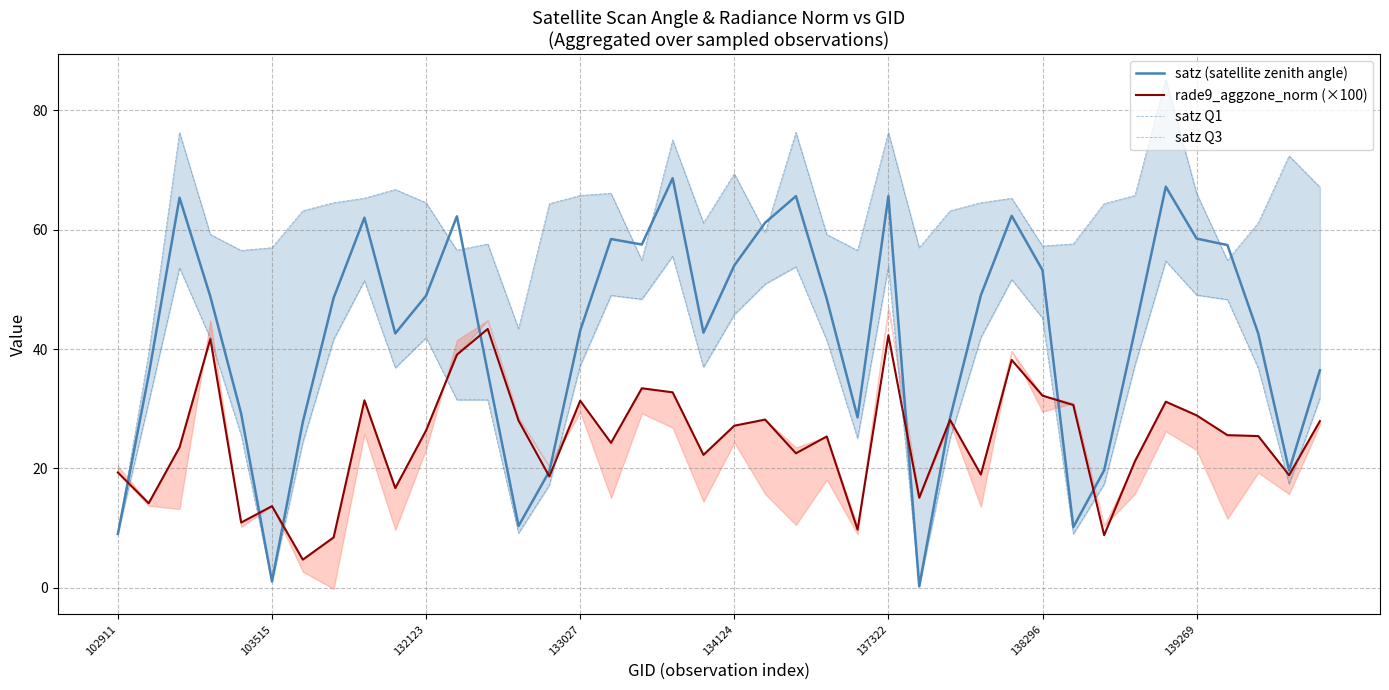

What is the sum of the rade9_aggzone_norm (×100) values at 25 and 31?

72.9